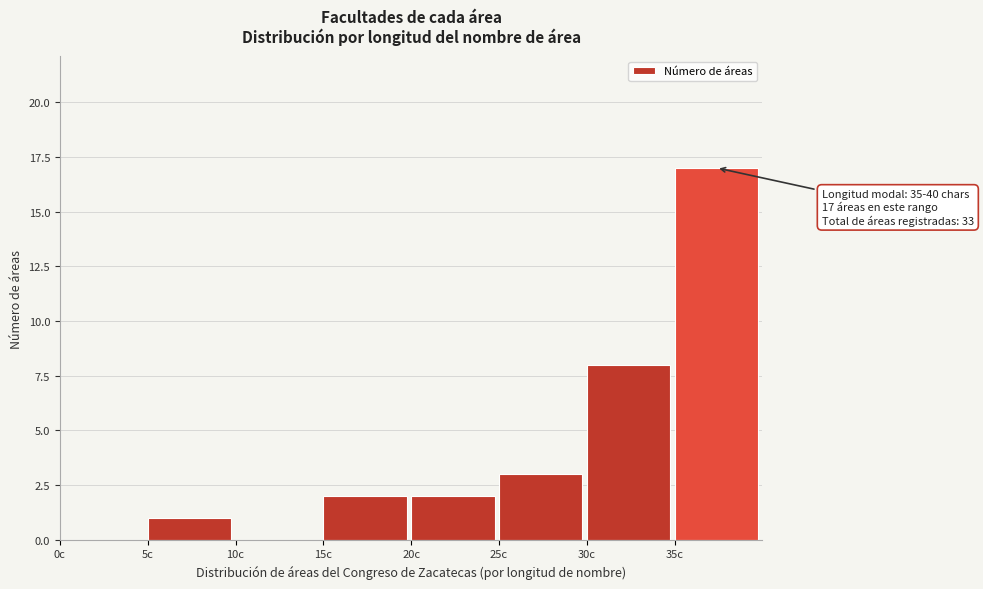

Over which range of the x-axis is the bar tallest?

35 to 40